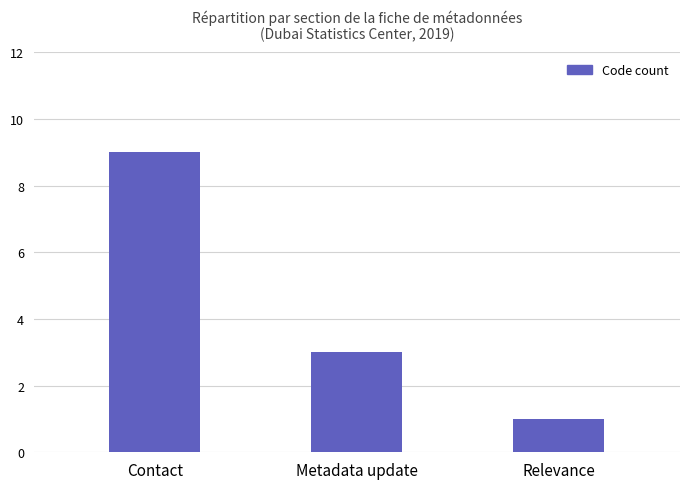

Where is the data nearest to the value 5?

Metadata update